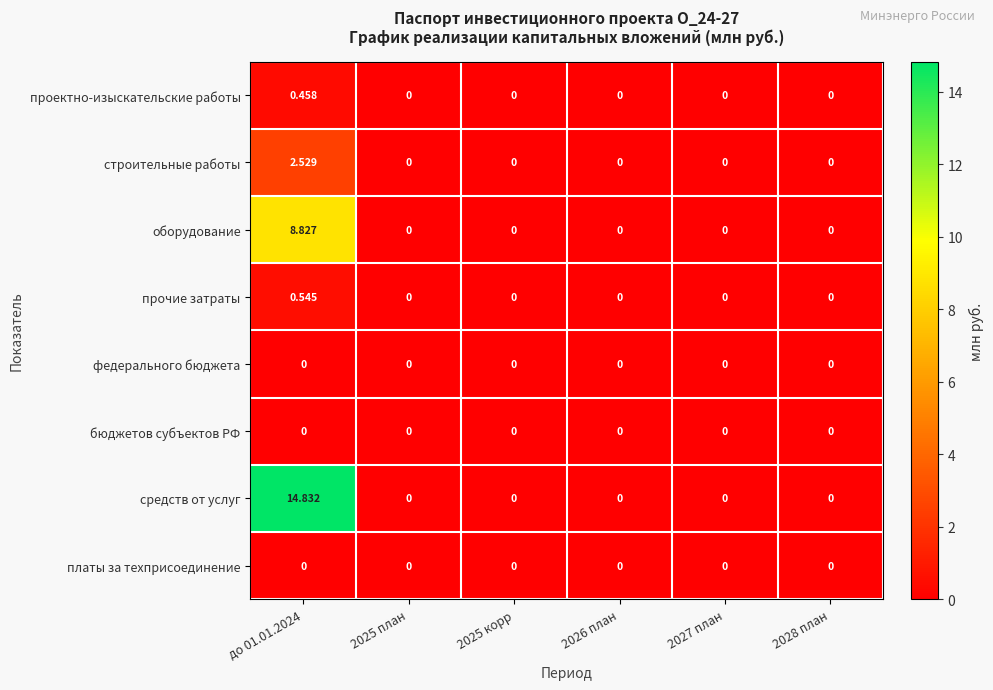

Between до 01.01.2024 and 2026 план, which series saw the biggest shift?

средств от услуг